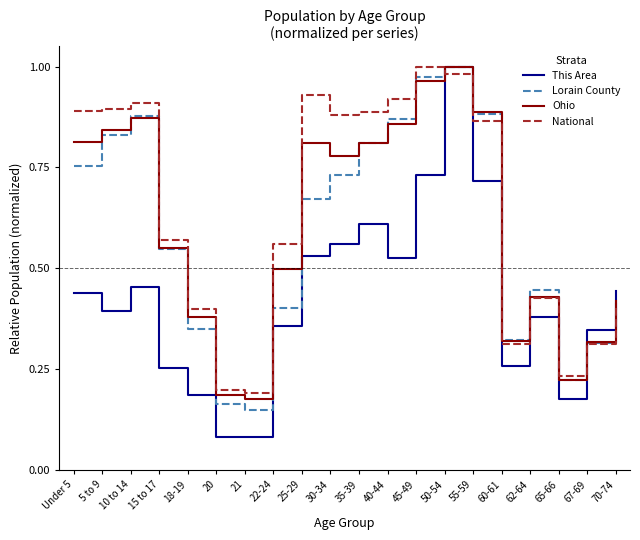

Which series has the largest total across all categories?

National